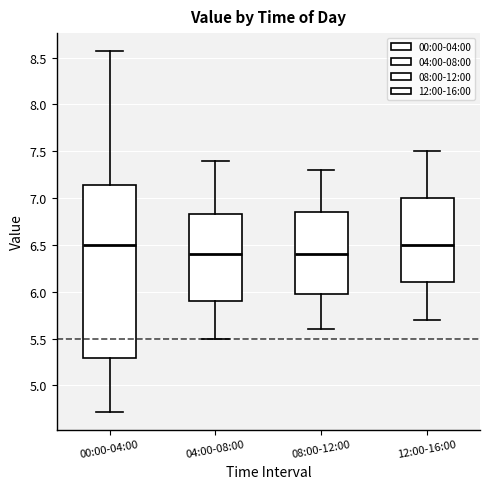

Comparing the boxes themselves (not the whiskers), which one is the tallest?

00:00-04:00